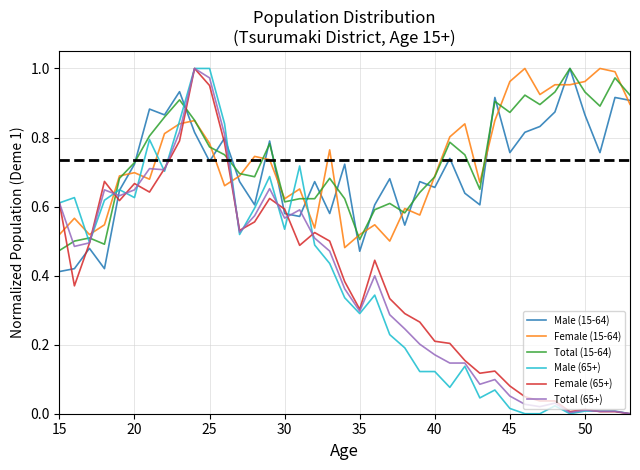

Which series ends up on top after the final intersection of Total (15-64) and Male (65+)?

Total (15-64)